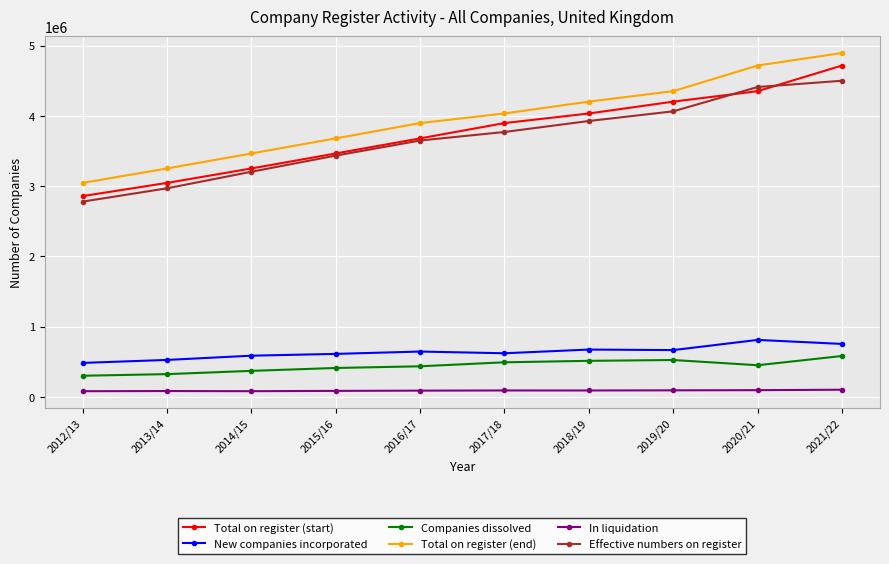

What is the maximum value shown in the chart?

4894356